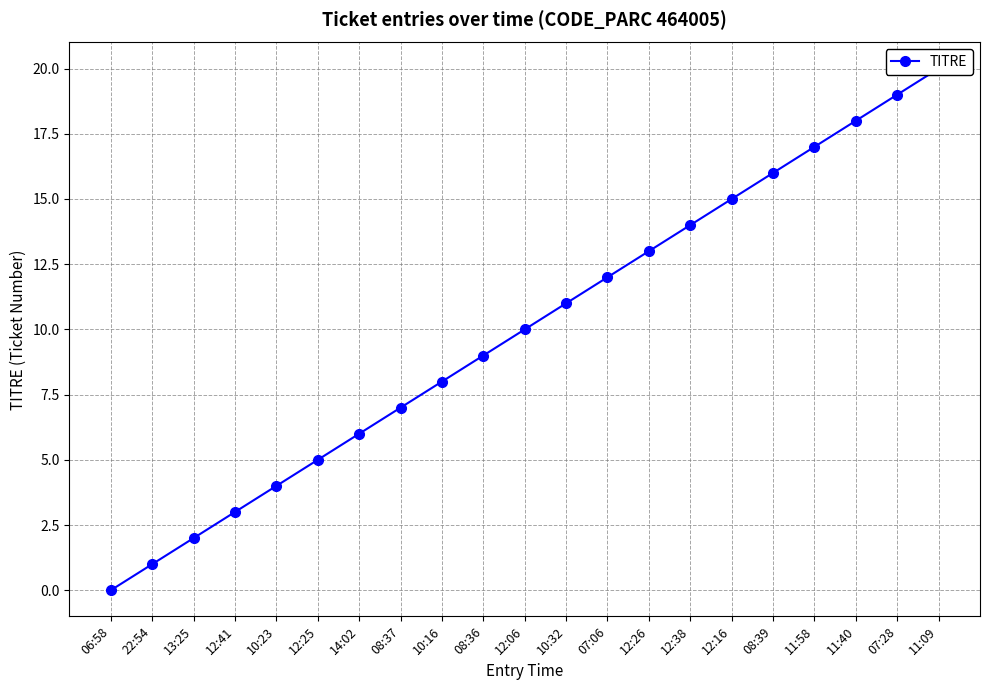

What position from the left is 07:28?

20